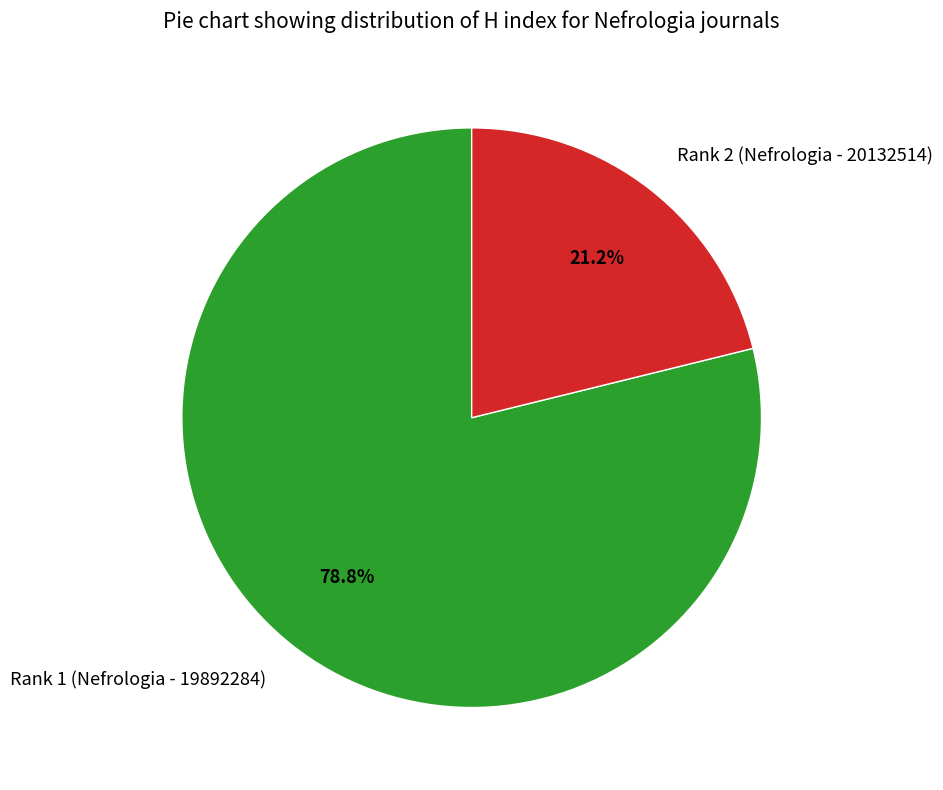

Rank the categories by value from lowest to highest.

Rank 2 (Nefrologia - 20132514), Rank 1 (Nefrologia - 19892284)